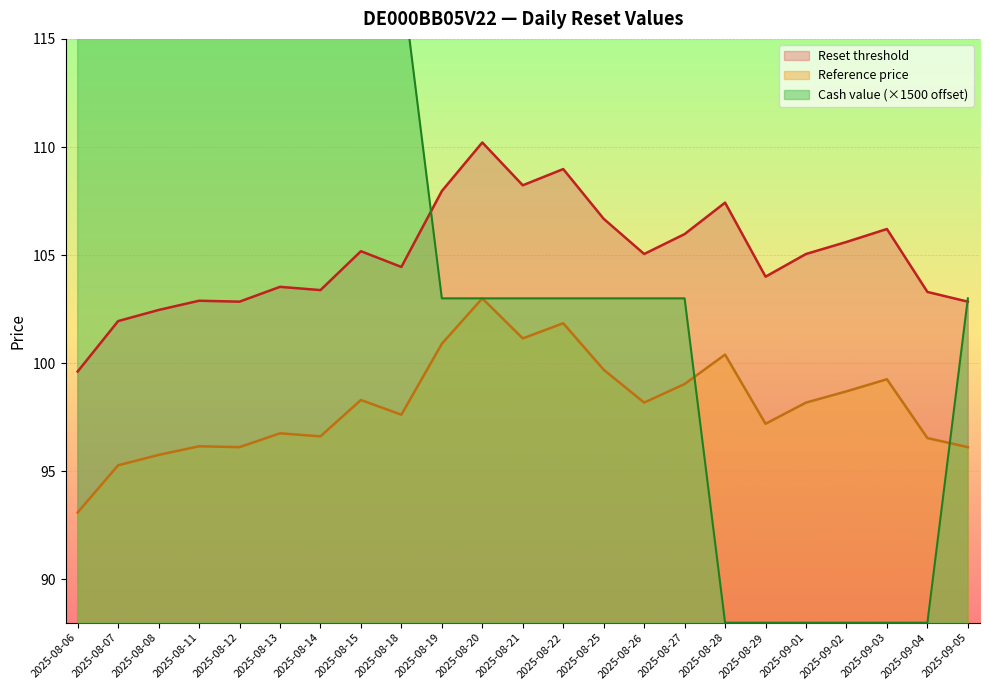

True or false: Cash value has more than 0 interior local peaks.

False